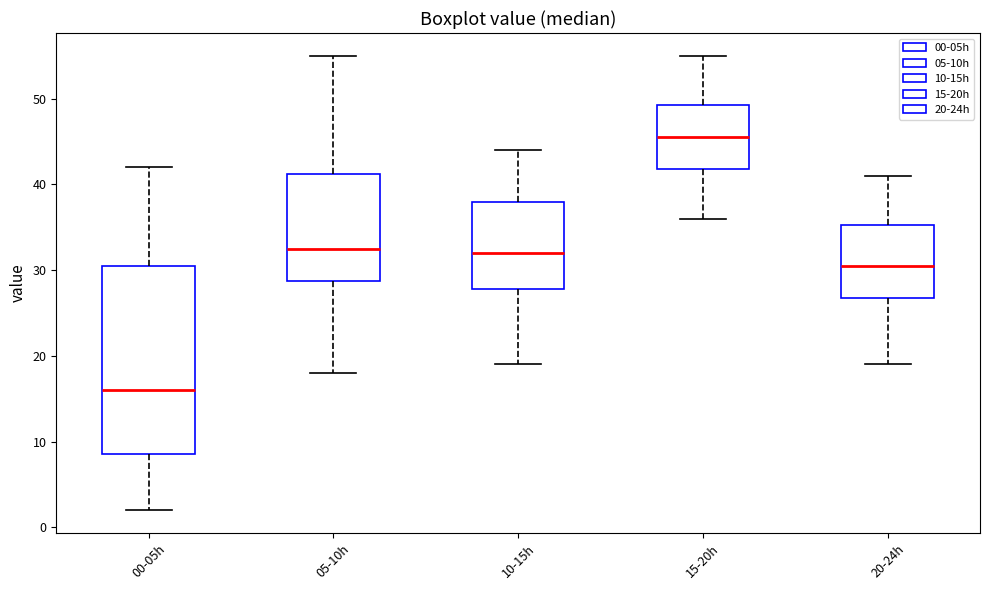

Which box is the tallest, from its lower edge to its upper edge?

00-05h